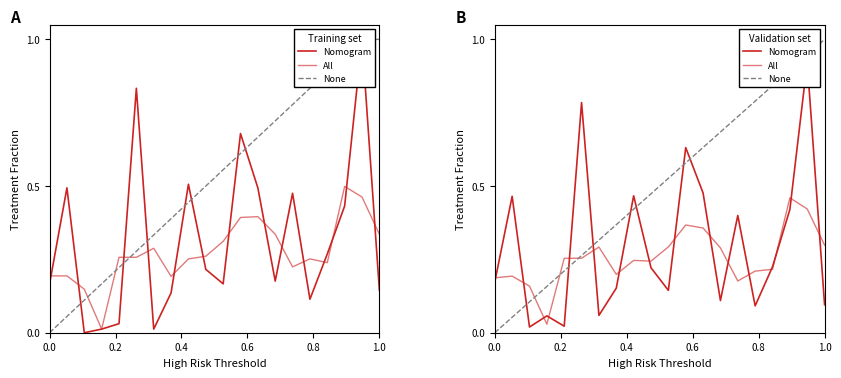

Is the value of Nomogram at 0.0 greater than the value of All at 0.0?

No